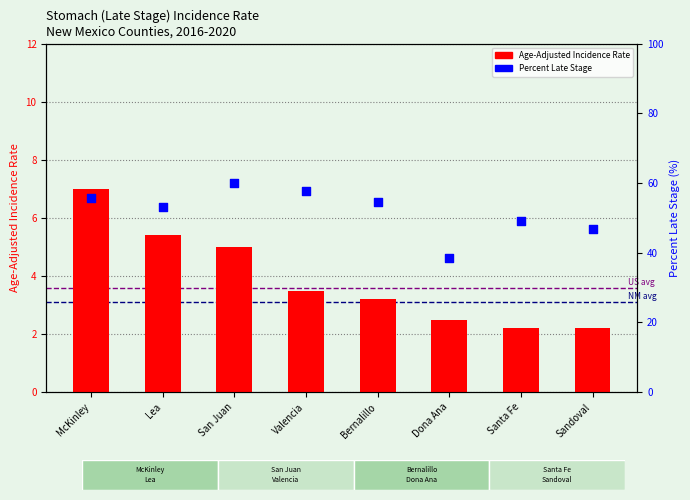

What are all the series names shown in the legend?

Age-Adjusted Incidence Rate, Percent Late Stage